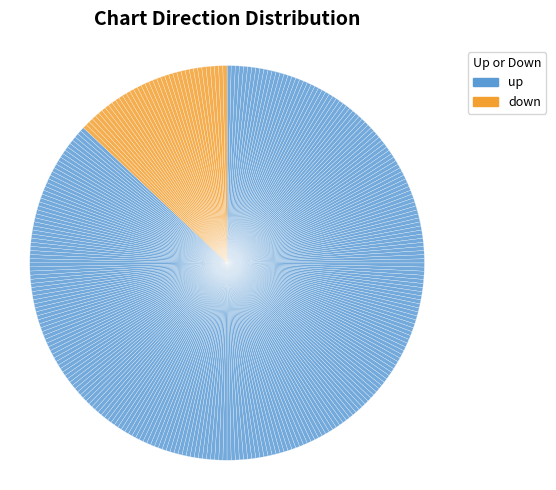

Does any single category account for the majority?

Yes